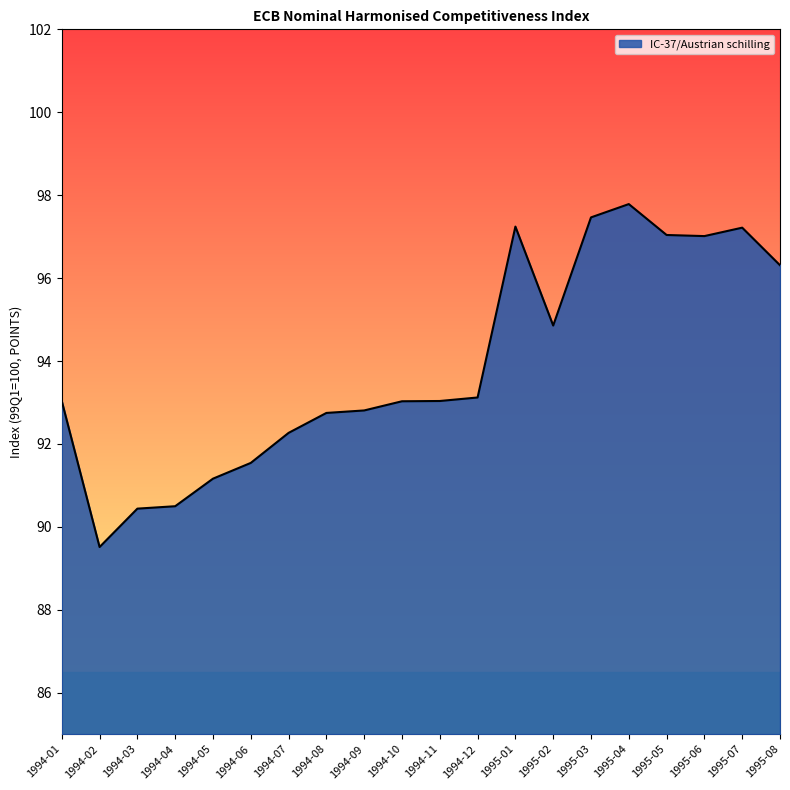

At which category does the data reach its first local valley?

1994-02